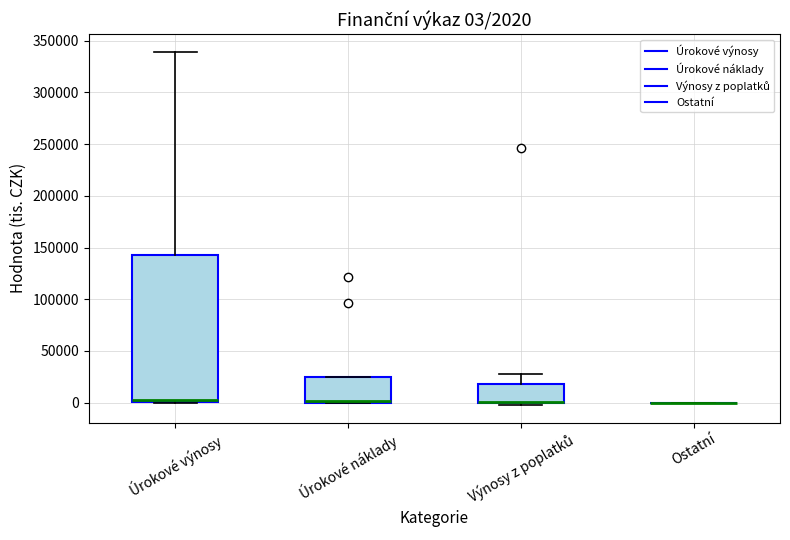

Comparing the boxes themselves (not the whiskers), which one is the tallest?

Úrokové výnosy